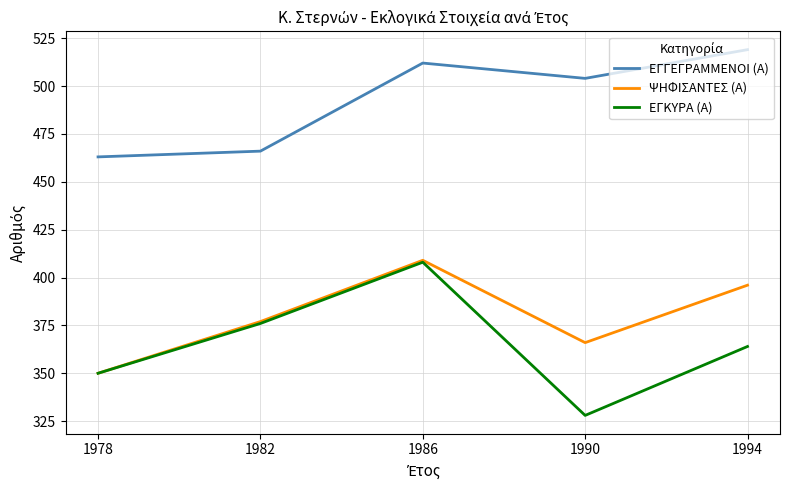

Read the ΕΓΚΥΡΑ (Α) value at 1982.

376